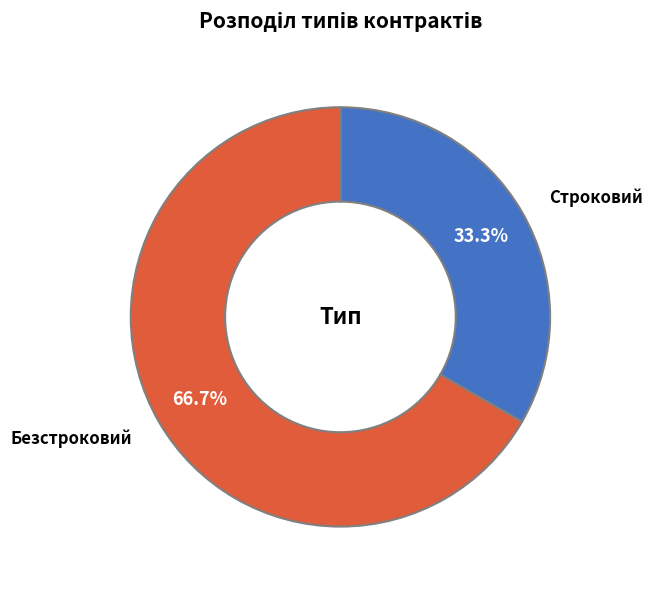

Is there any slice that represents more than half of the pie?

Yes